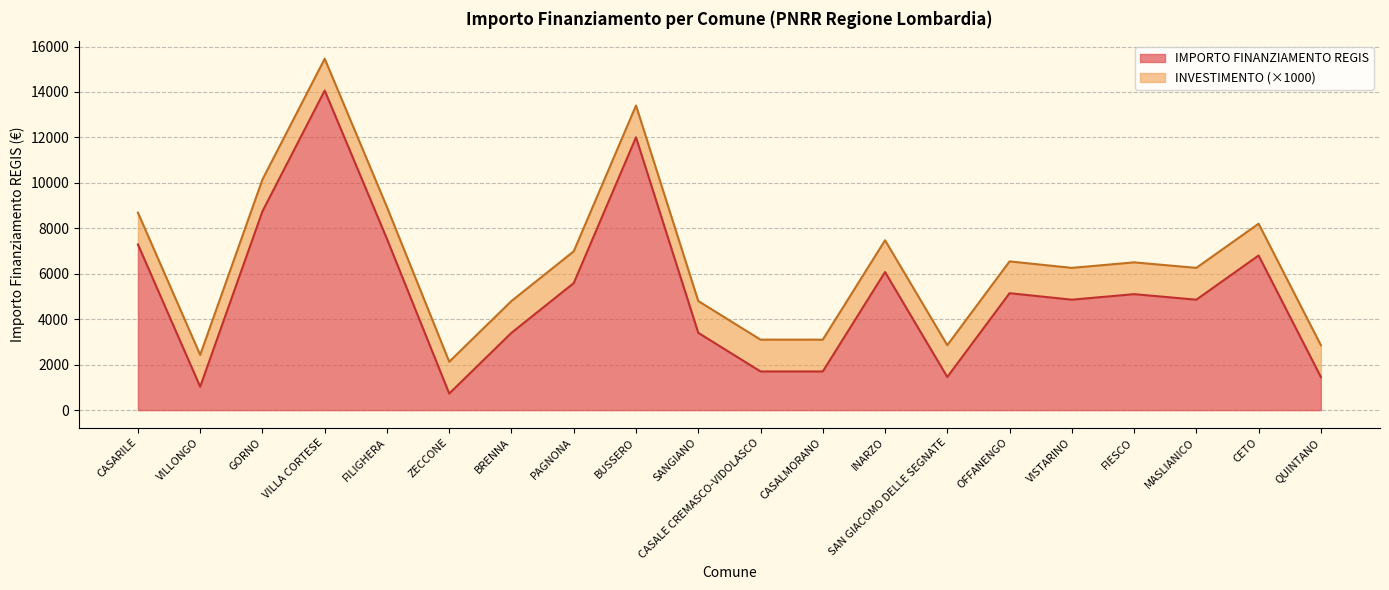

Which has a higher value, INARZO or CASALMORANO?

INARZO